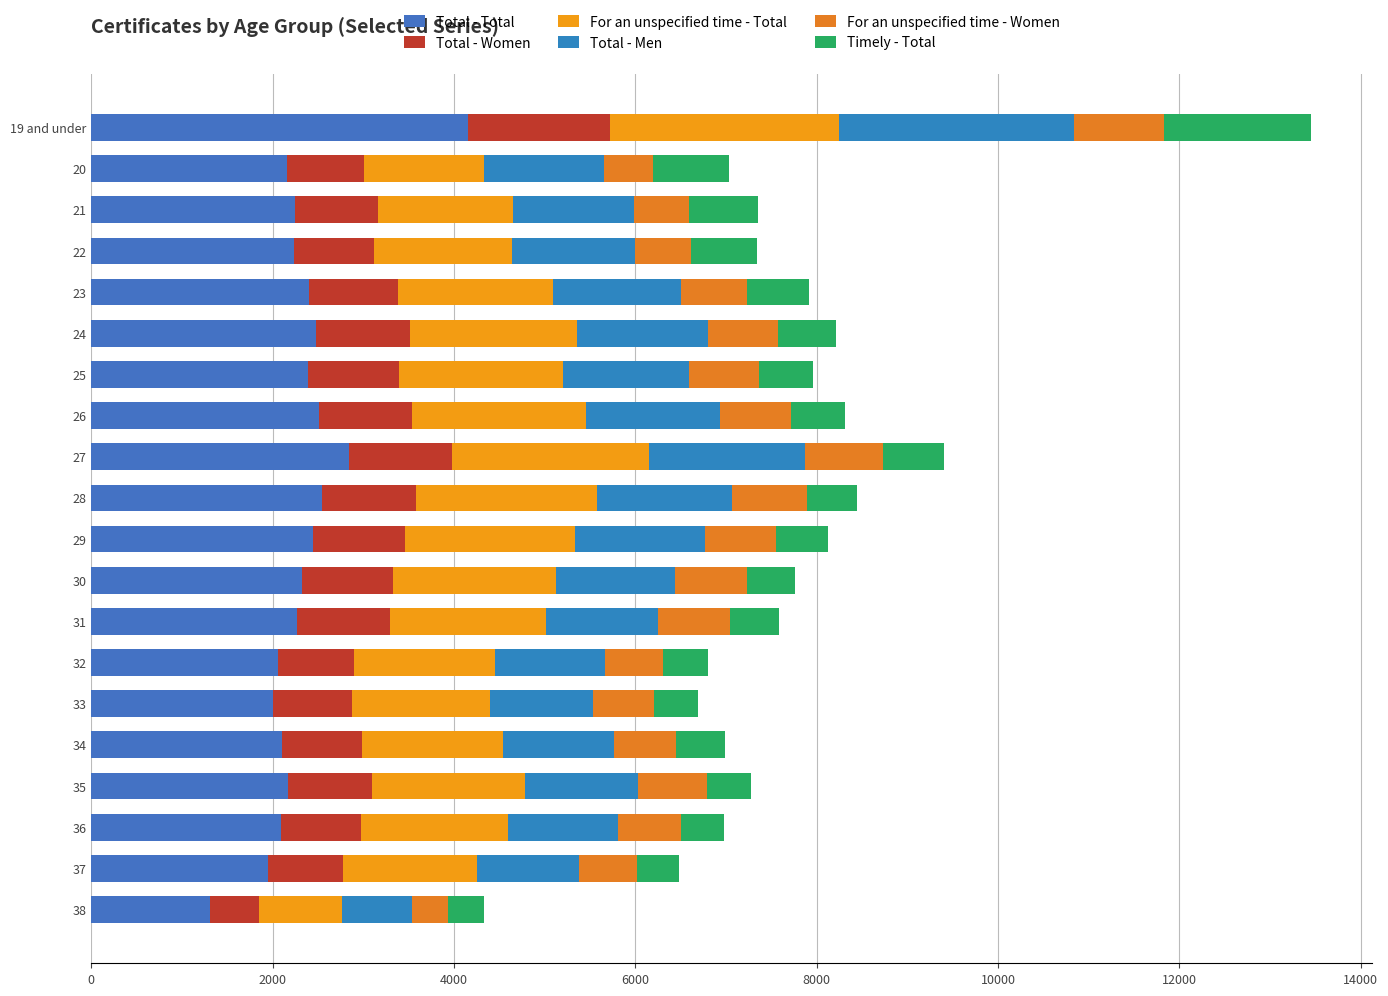

Reading right to left, what are all the values shown in this chart?

Total - Total: 1312	1950	2095	2174	2101	2006	2055	2264	2323	2450	2542	2845	2509	2395	2480	2397	2240	2248	2164	4153
Total - Women: 538	821	884	925	881	869	840	1029	1006	1013	1044	1131	1032	1003	1035	984	876	911	841	1565
For an unspecified time - Total: 918	1480	1620	1683	1562	1524	1553	1721	1796	1873	1987	2179	1911	1801	1840	1713	1520	1493	1329	2529
Total - Men: 774	1129	1211	1249	1220	1136	1215	1235	1317	1437	1498	1714	1477	1392	1445	1413	1364	1337	1323	2587
For an unspecified time - Women: 390	637	693	755	681	670	639	795	788	774	818	866	783	771	775	723	619	604	539	996
Timely - Total: 394	470	475	491	539	482	502	543	527	577	555	666	598	594	640	684	720	755	835	1624